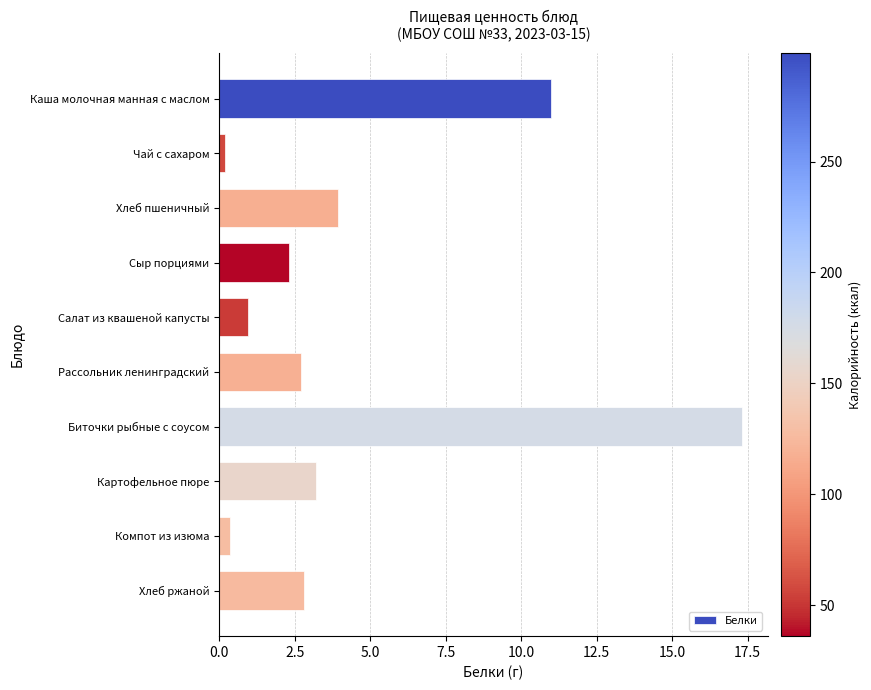

What is the average value?

4.5